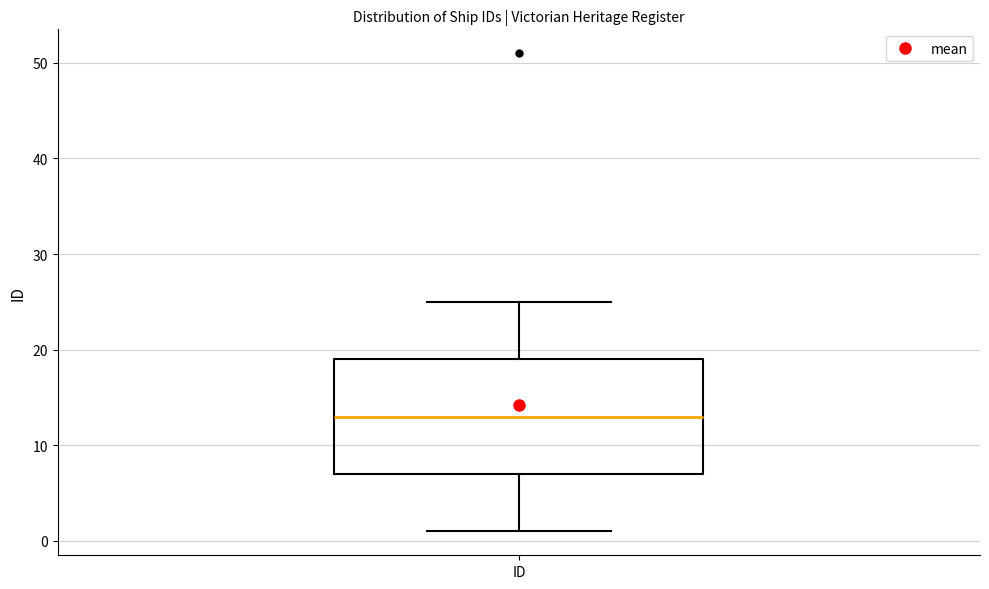

Read this box plot against the y-axis: the position of the median line, the range covered by the box, and the ends of both whiskers. The values are not printed on the chart, so give them approximately, as read against the axis.

median 13, box 7 to 19, whiskers 1 to 25